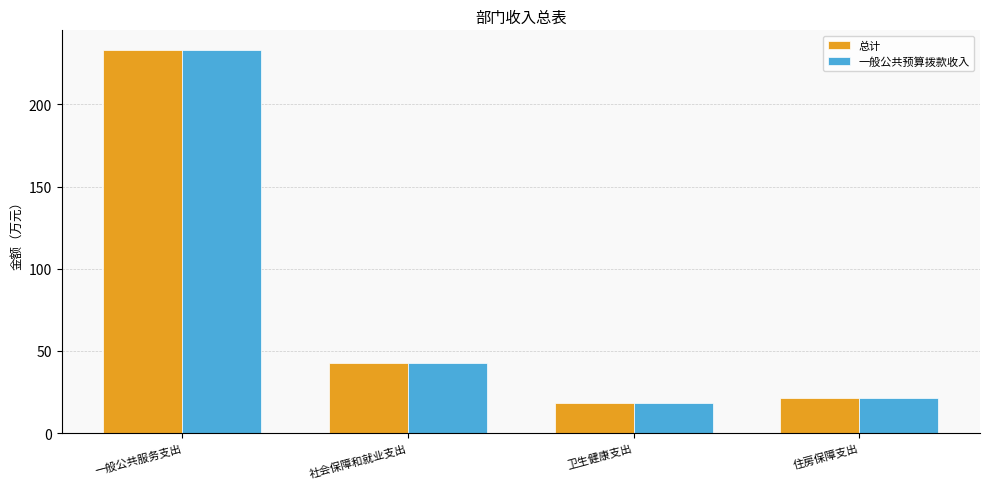

Where is 一般公共预算拨款收入 nearest to the value 125?

社会保障和就业支出